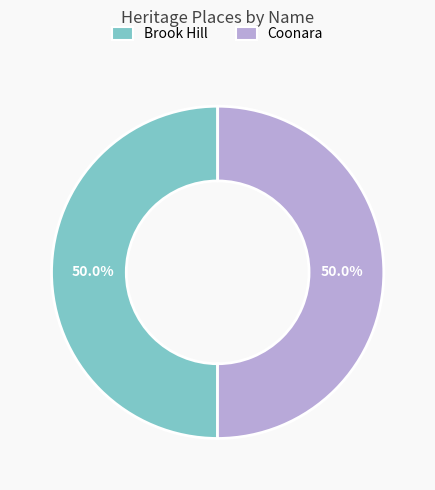

Approximately how many times larger is the value at Brook Hill compared to Coonara?

1.0